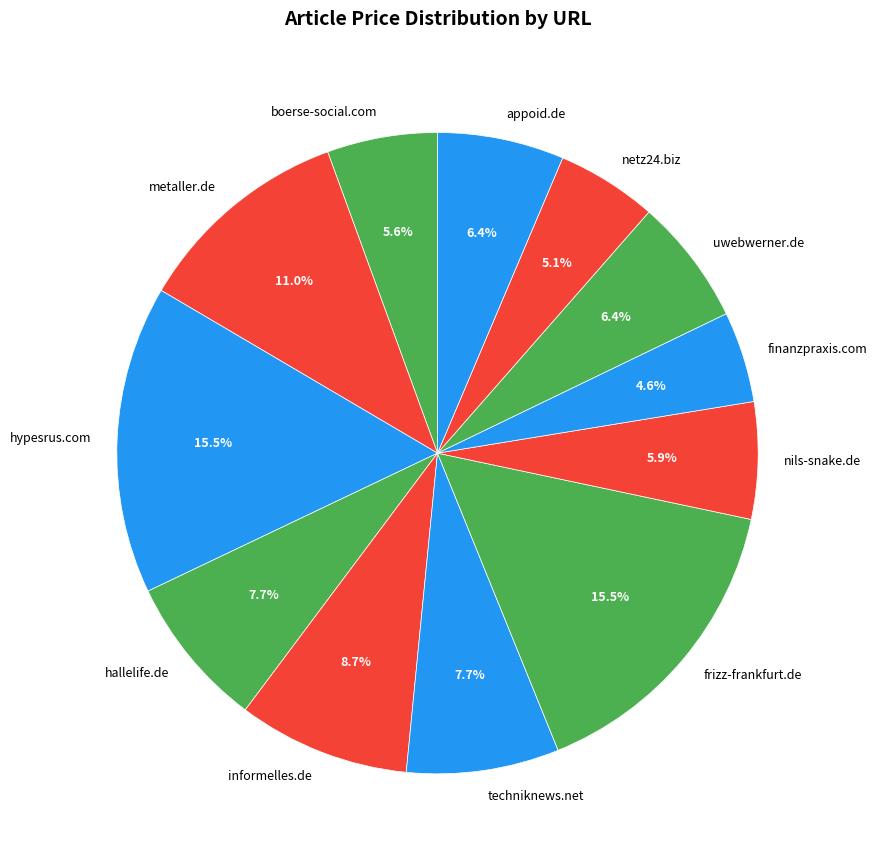

What is the ratio of the value at finanzpraxis.com to the value at appoid.de?

0.7